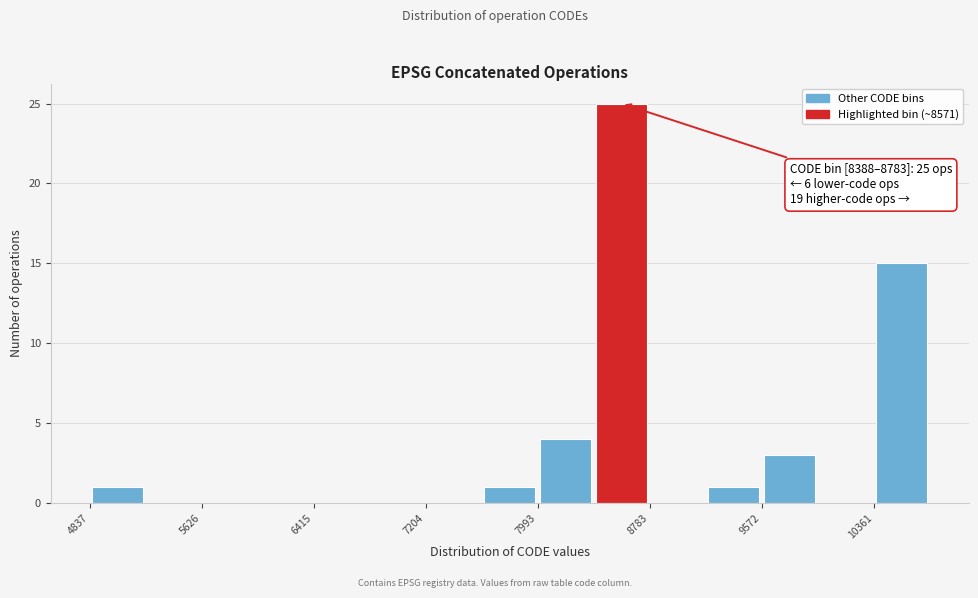

Read against the x-axis, roughly where is the centre of the tallest bar?

8600